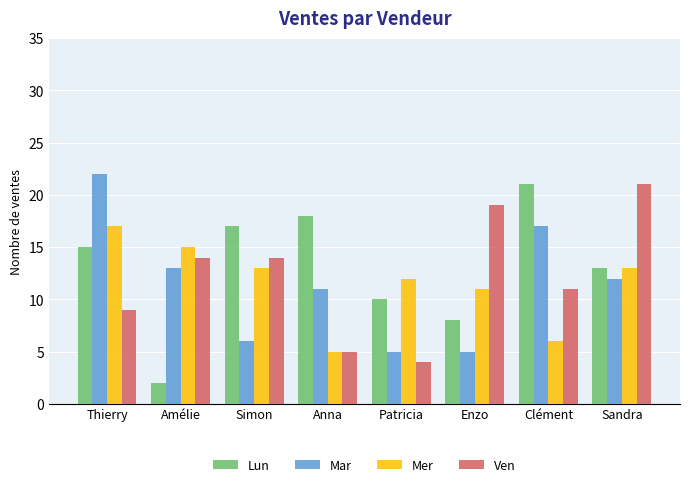

True or false: Lun has a value of 4 at Simon.

False